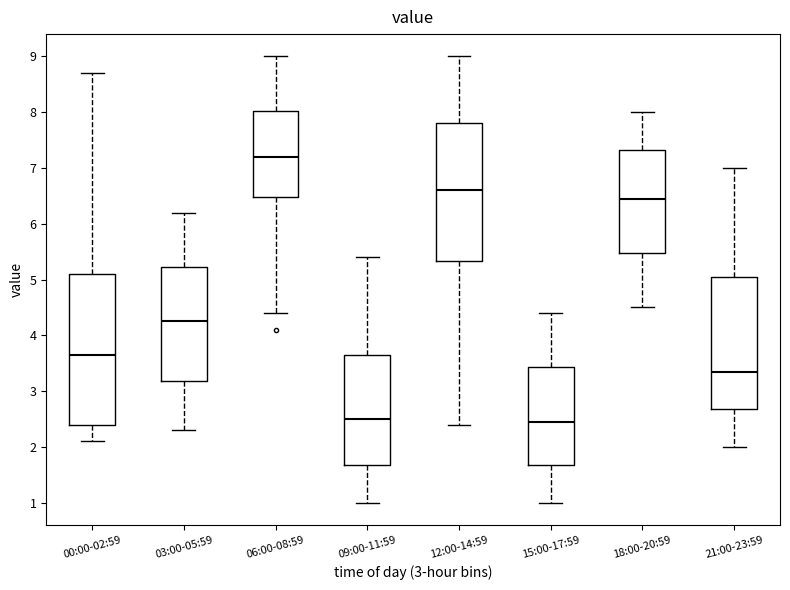

Reading left to right, transcribe this box plot: for each box, give where its median line is, the range the box spans, and where its two whiskers end, as read against the y-axis. The values are not printed on the chart, so give them approximately, as read against the axis.

00:00-02:59: median 3.7, box 2.4 to 5.1, whiskers 2.1 to 8.7
03:00-05:59: median 4.3, box 3.2 to 5.2, whiskers 2.3 to 6.2
06:00-08:59: median 7.2, box 6.5 to 8.0, whiskers 4.4 to 9.0
09:00-11:59: median 2.5, box 1.7 to 3.7, whiskers 1.0 to 5.4
12:00-14:59: median 6.6, box 5.3 to 7.8, whiskers 2.4 to 9.0
15:00-17:59: median 2.5, box 1.7 to 3.4, whiskers 1.0 to 4.4
18:00-20:59: median 6.5, box 5.5 to 7.3, whiskers 4.5 to 8.0
21:00-23:59: median 3.4, box 2.7 to 5.1, whiskers 2.0 to 7.0